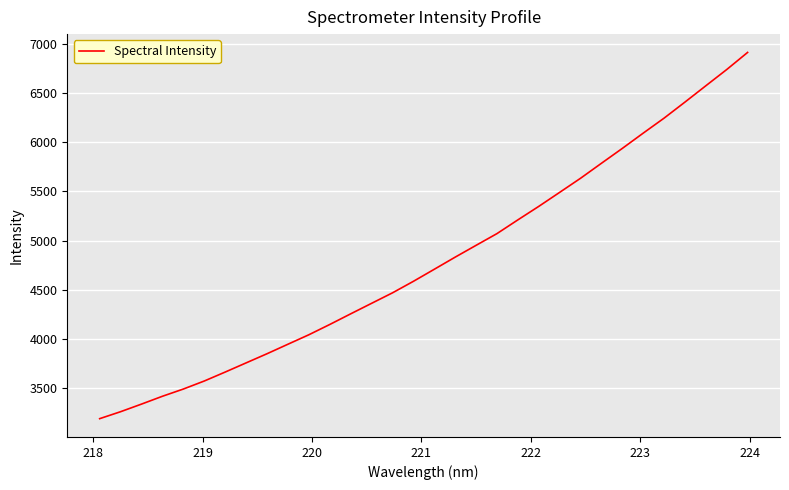

What is the maximum value shown in the chart?

6911.9